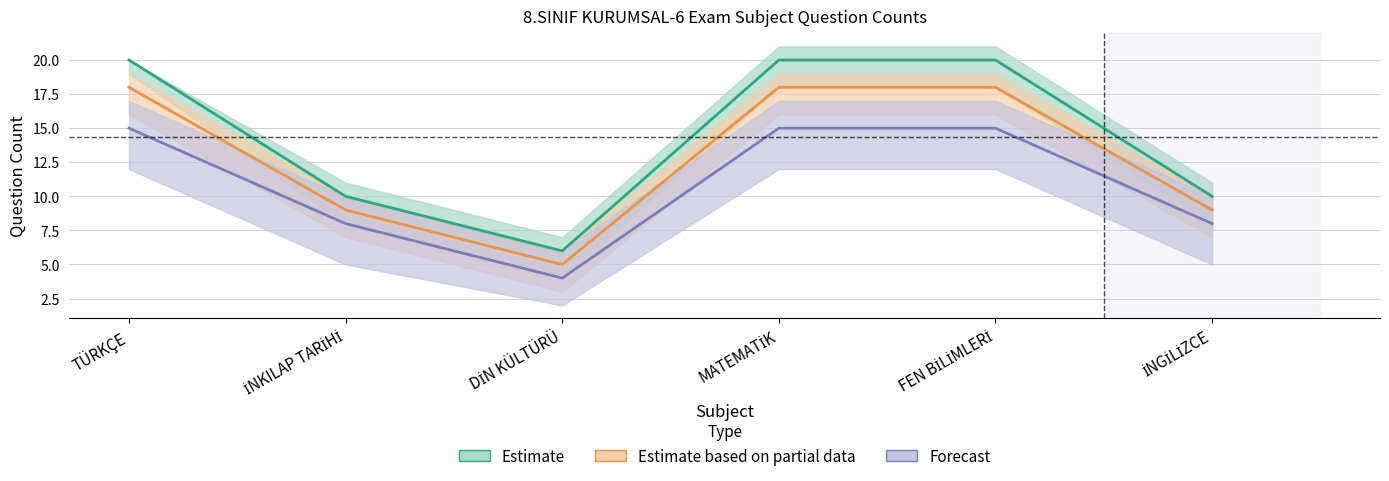

What is the total value across all series at FEN BİLİMLERİ?

53